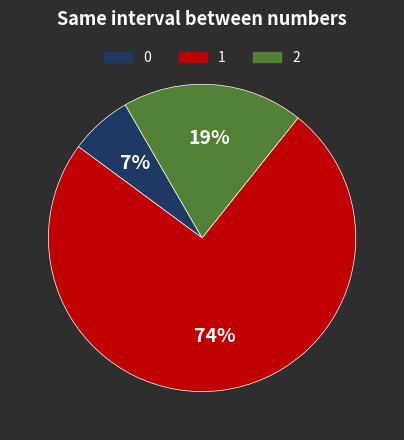

To the nearest percent, what is the average slice percentage?

33%